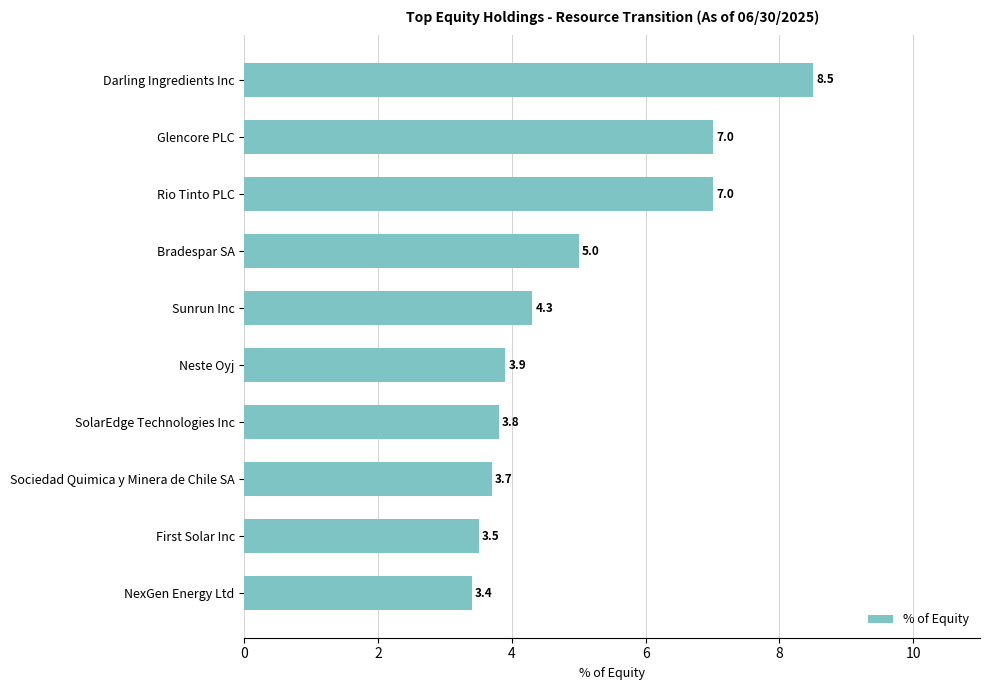

What is the difference between the maximum and minimum values?

5.1